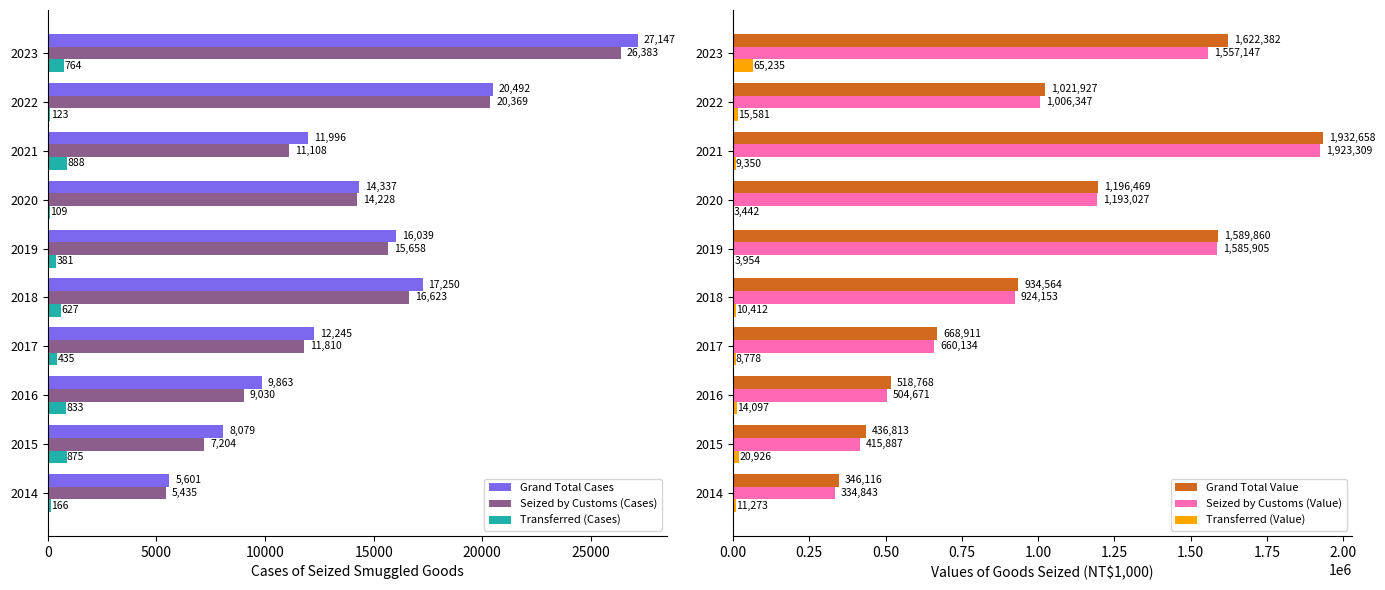

What is the maximum value shown in the chart?

1932658